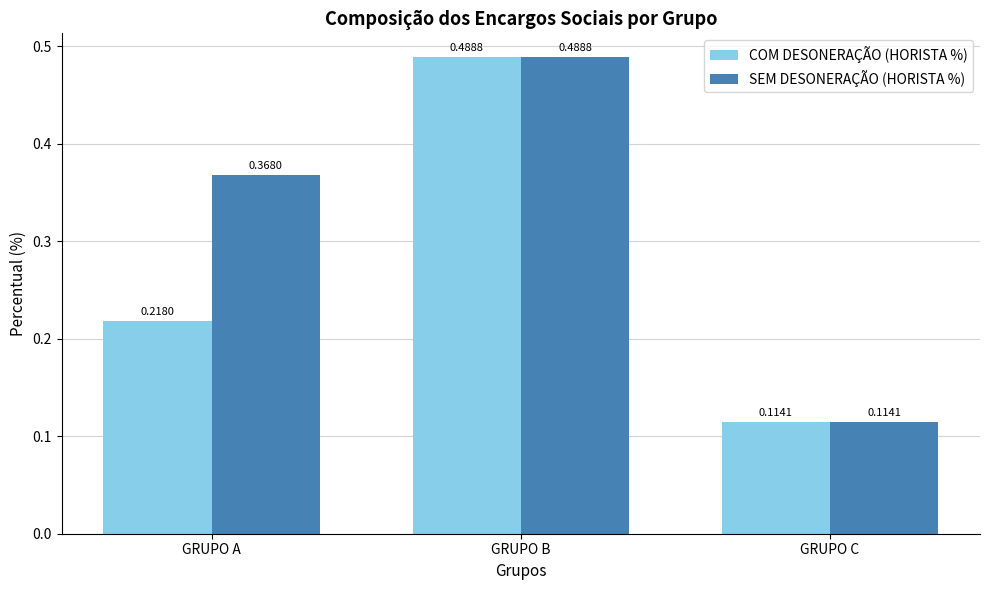

The SEM DESONERAÇÃO (HORISTA %) series shows 0.5 at GRUPO A. True or false?

False